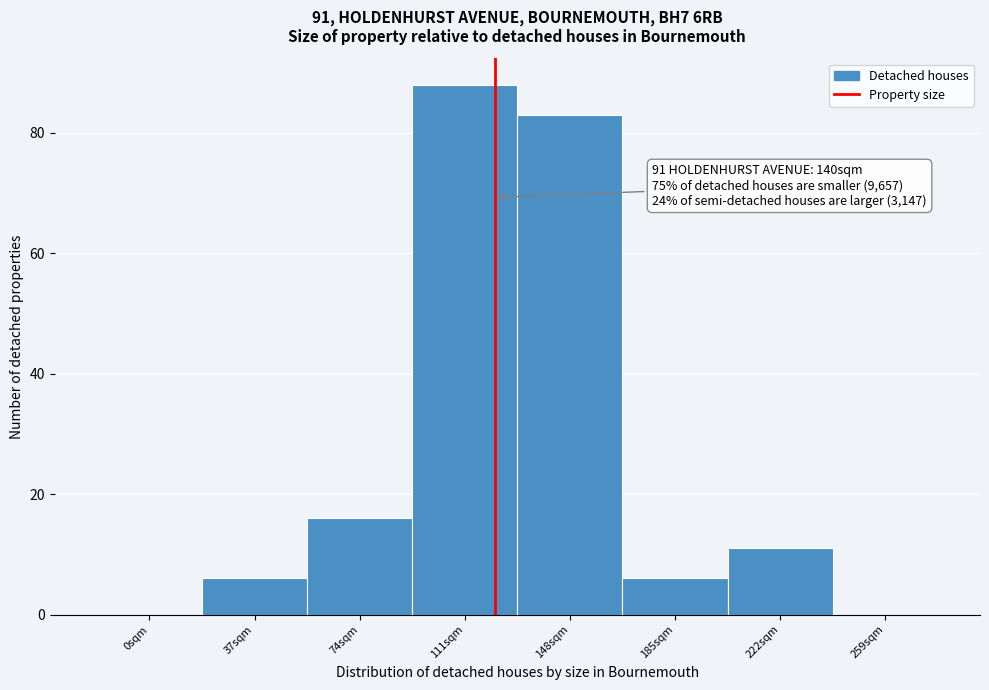

Reading right to left, what are all the values shown in this chart?

259sqm=0	222sqm=11	185sqm=6	148sqm=83	111sqm=88	74sqm=16	37sqm=6	0sqm=0